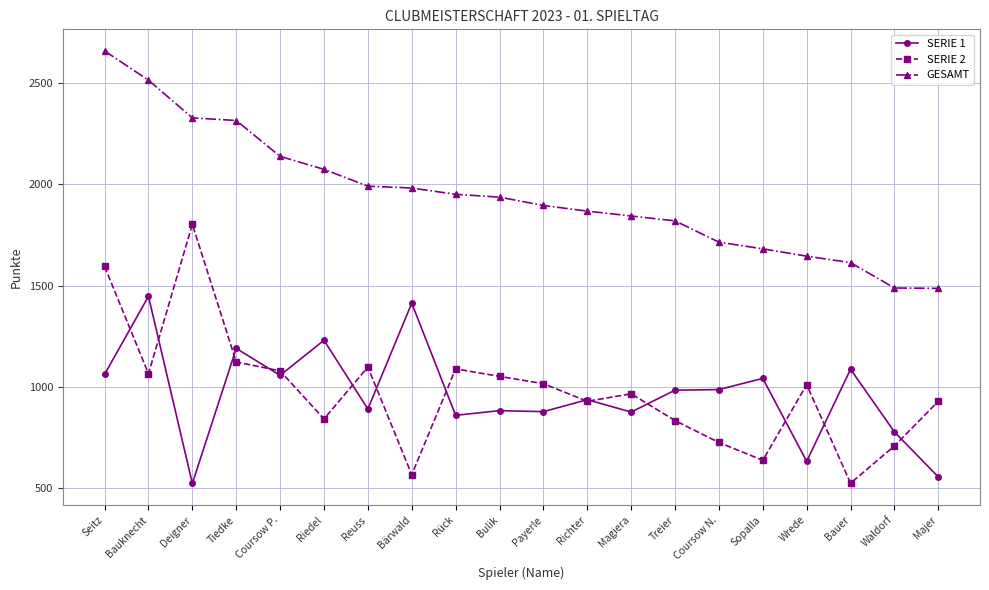

True or false: GESAMT and SERIE 2 cross at least once.

False